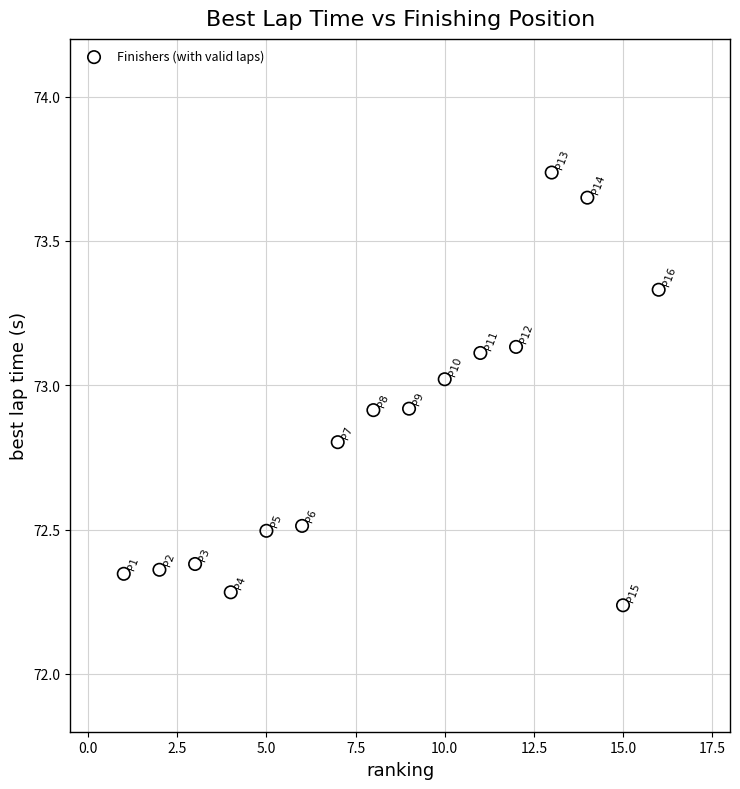

What is the range of Y values (max minus min)?

1.5